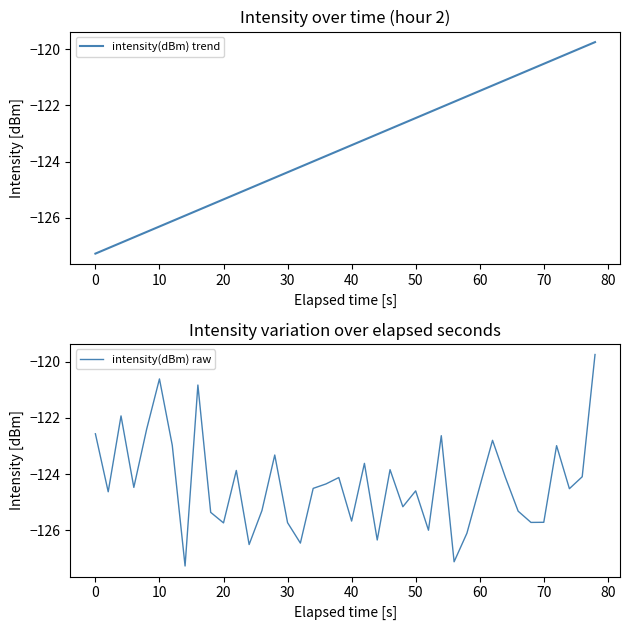

How many distinct data groups are displayed?

2